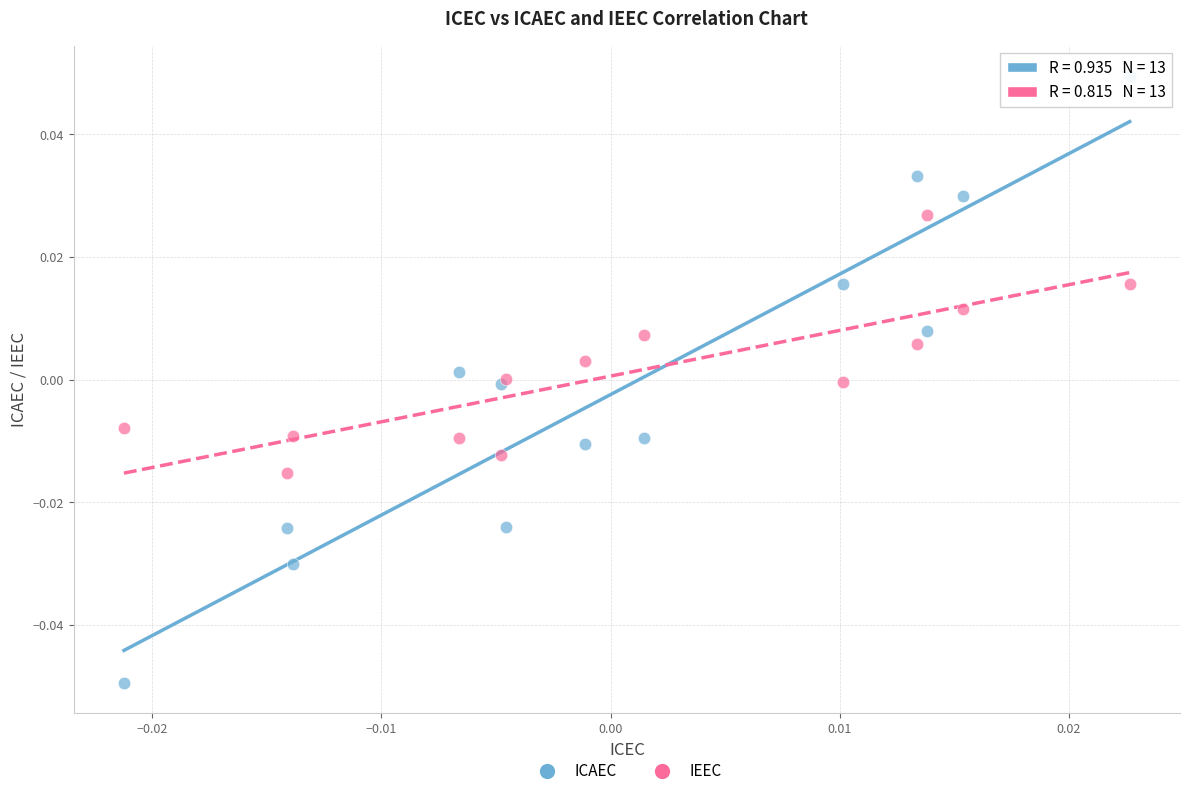

What are all the series names shown in the legend?

ICAEC, IEEC